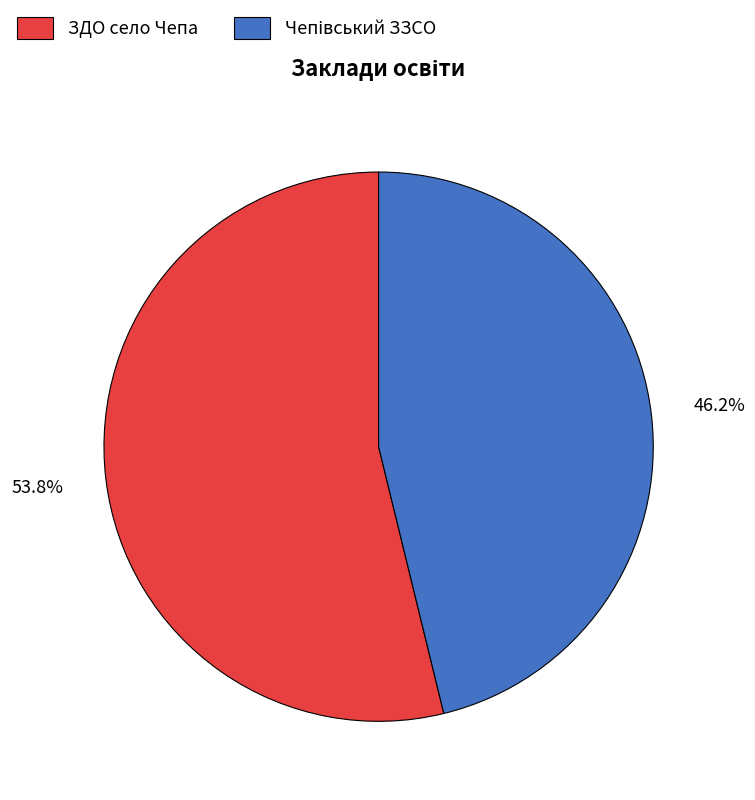

What percentage is NOT represented by ЗДО село Чепа?

46.2%